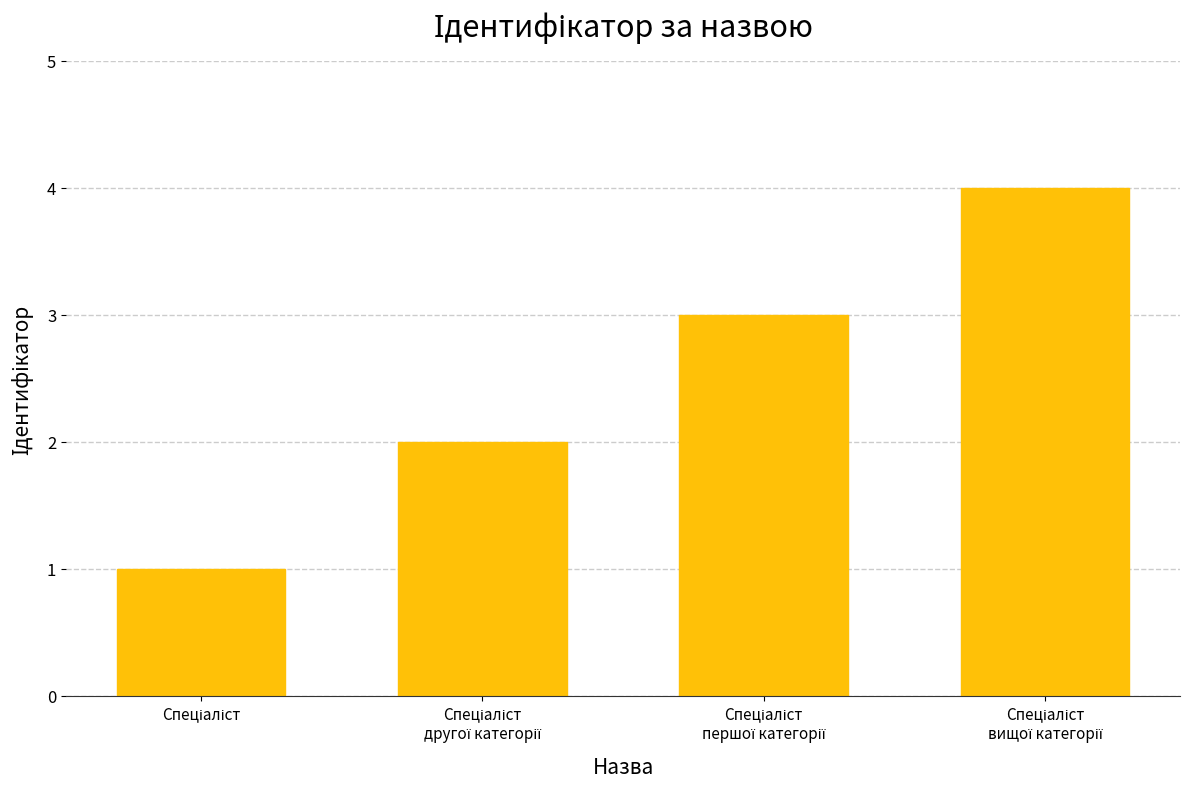

What is the sum of all values?

10